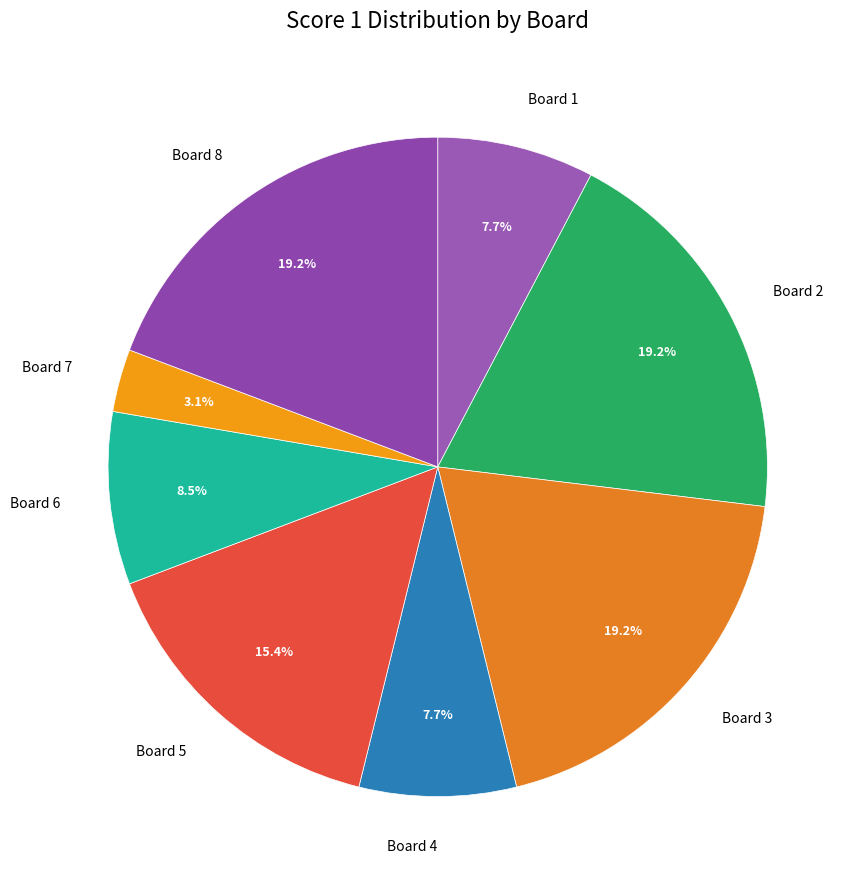

Does any single category account for the majority?

No